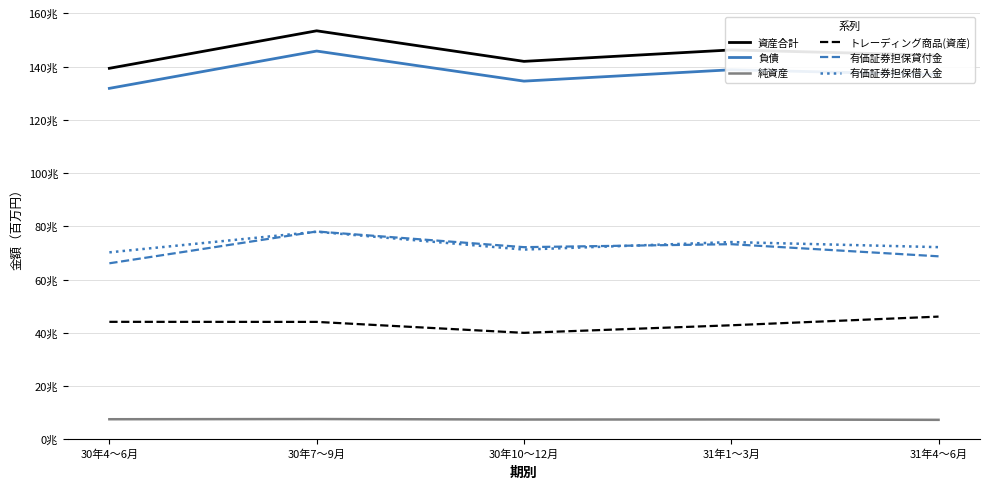

List the series in order of their peak value, lowest first.

純資産, トレーディング商品(資産), 有価証券担保借入金, 有価証券担保貸付金, 負債, 資産合計